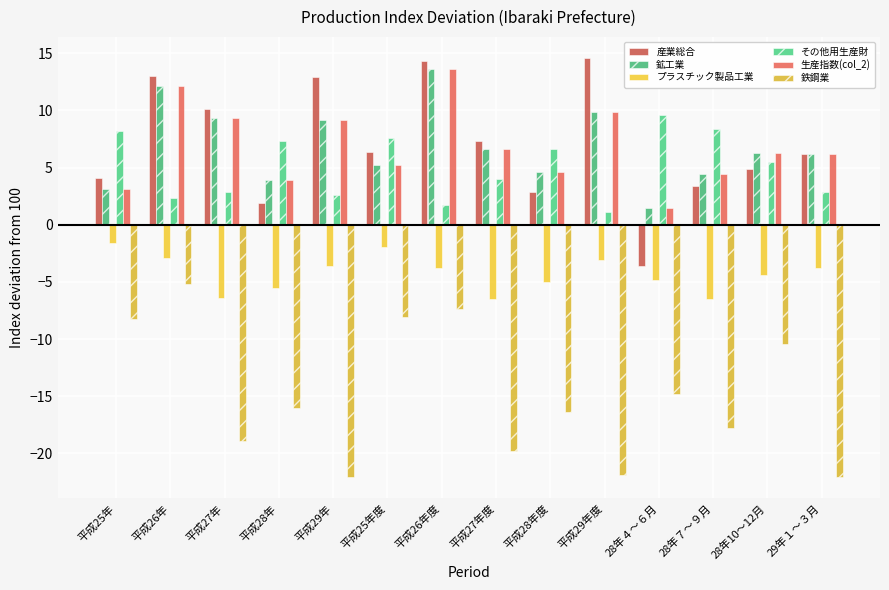

Where does the その他用生産財 series first go above 5?

平成25年